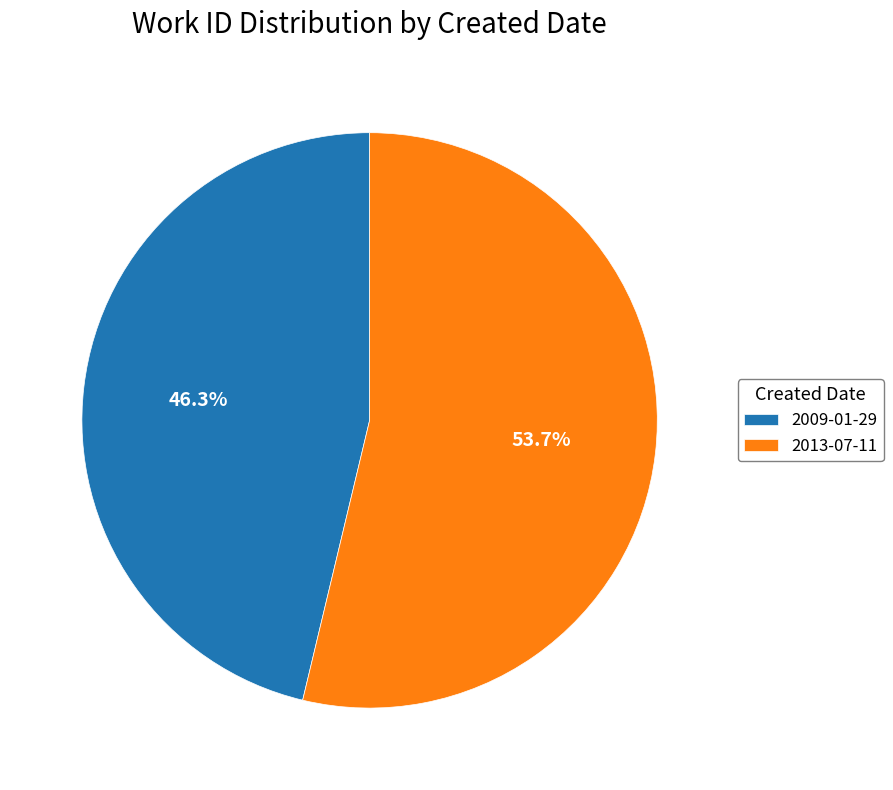

Count the number of slices in the pie.

2